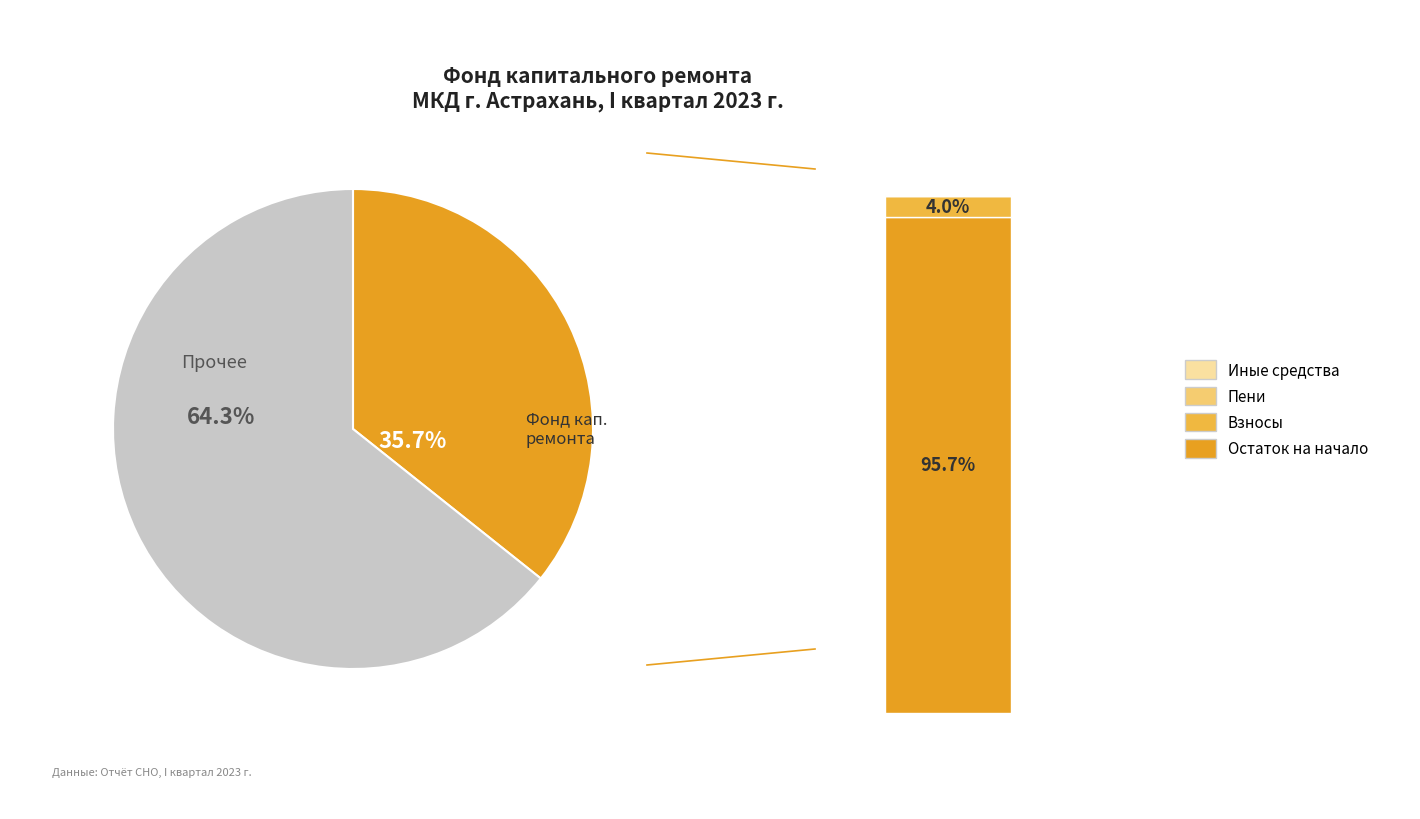

Which category accounts for the majority?

Остаток на начало периода